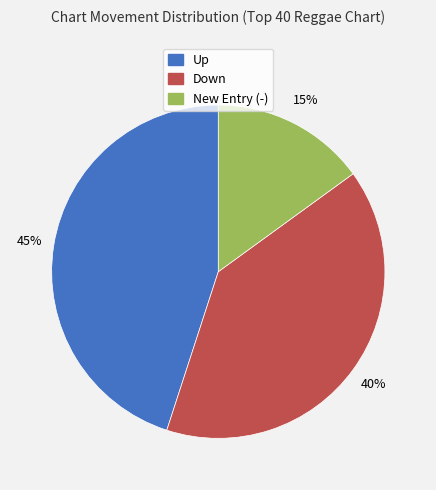

Which category has the smallest portion of the pie?

New Entry (-)